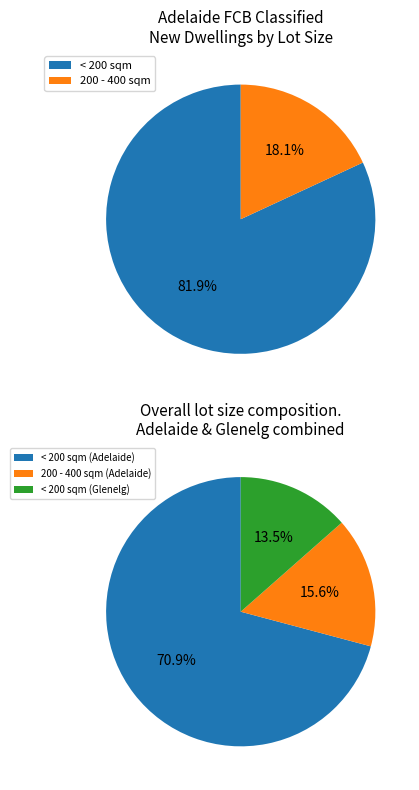

What is the total percentage of 600 - 800 sqm and < 200 sqm?

81.9%